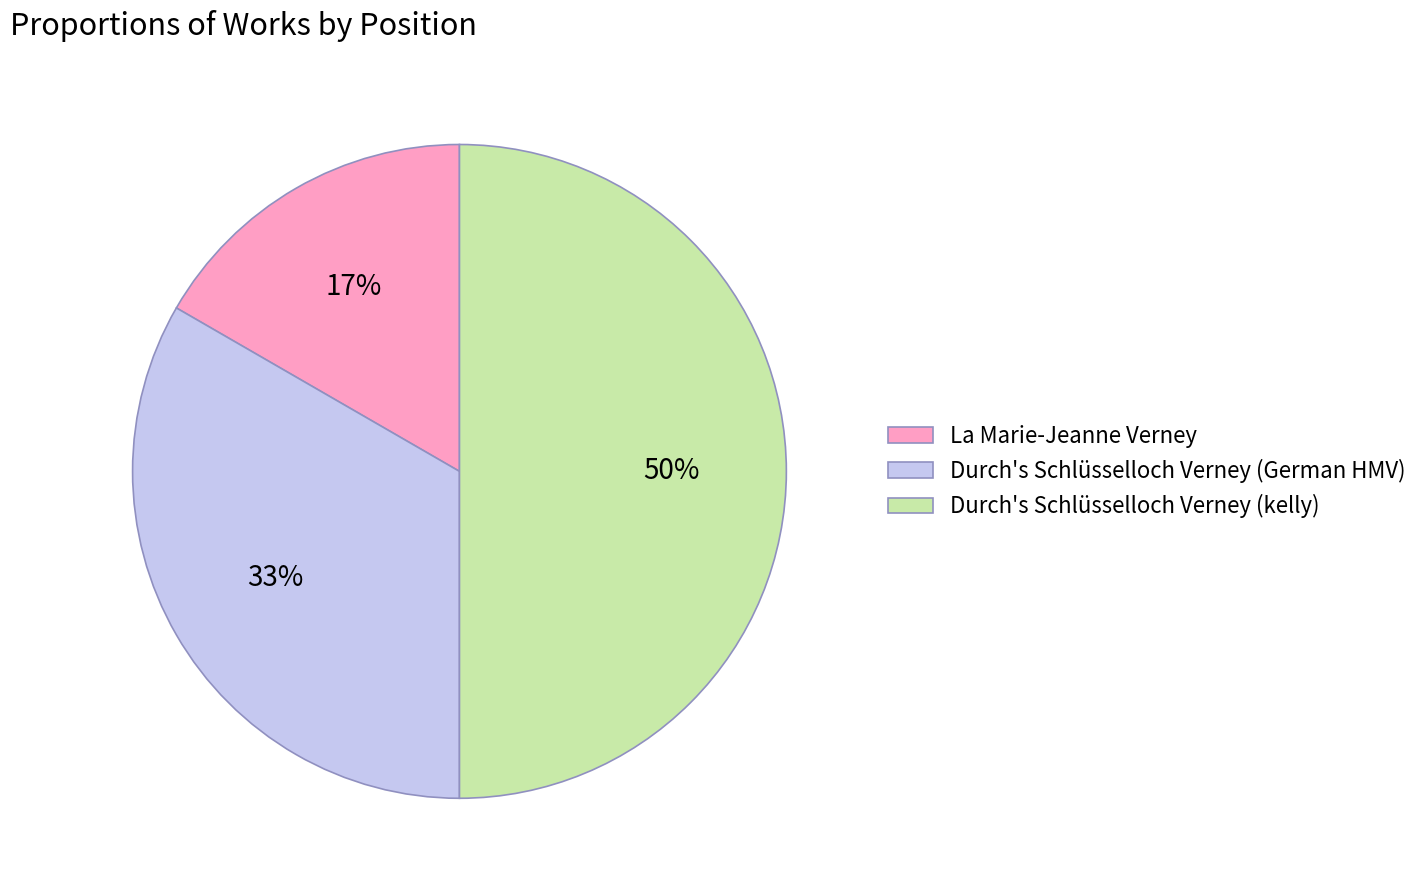

To the nearest percent, what is the combined percentage of Durch's Schlüsselloch Verney (German HMV) and Durch's Schlüsselloch Verney (kelly)?

83%